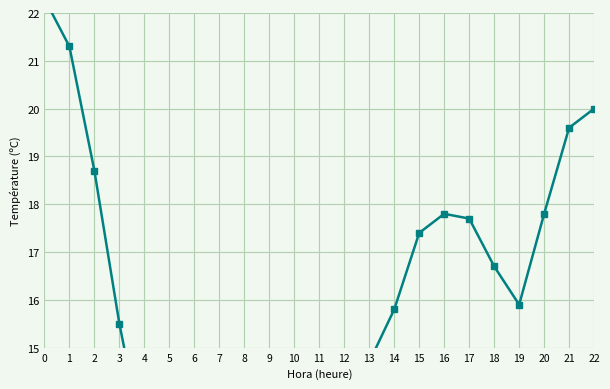

Reading left to right, list all the values displayed in this chart.

22.3	21.3	18.7	15.5	12.9	10.2	10.2	10.7	11.0	11.6	12.2	13.0	13.9	14.7	15.8	17.4	17.8	17.7	16.7	15.9	17.8	19.6	20.0